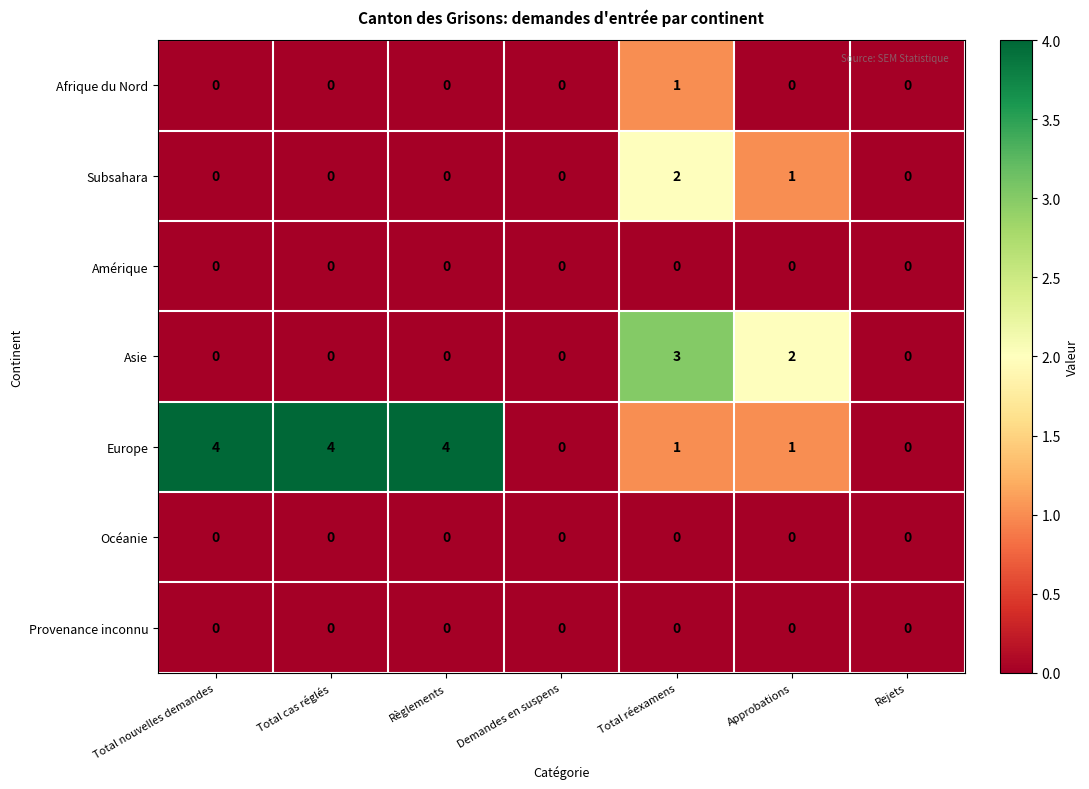

Between Demandes en suspens and Total réexamens, which series saw the biggest shift?

Asie